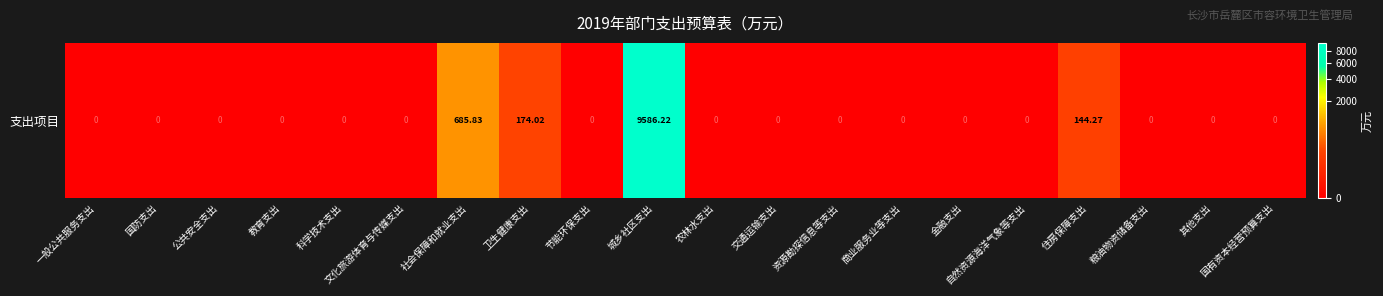

The value at 国有资本经营预算支出 is -5320.1. True or false?

False